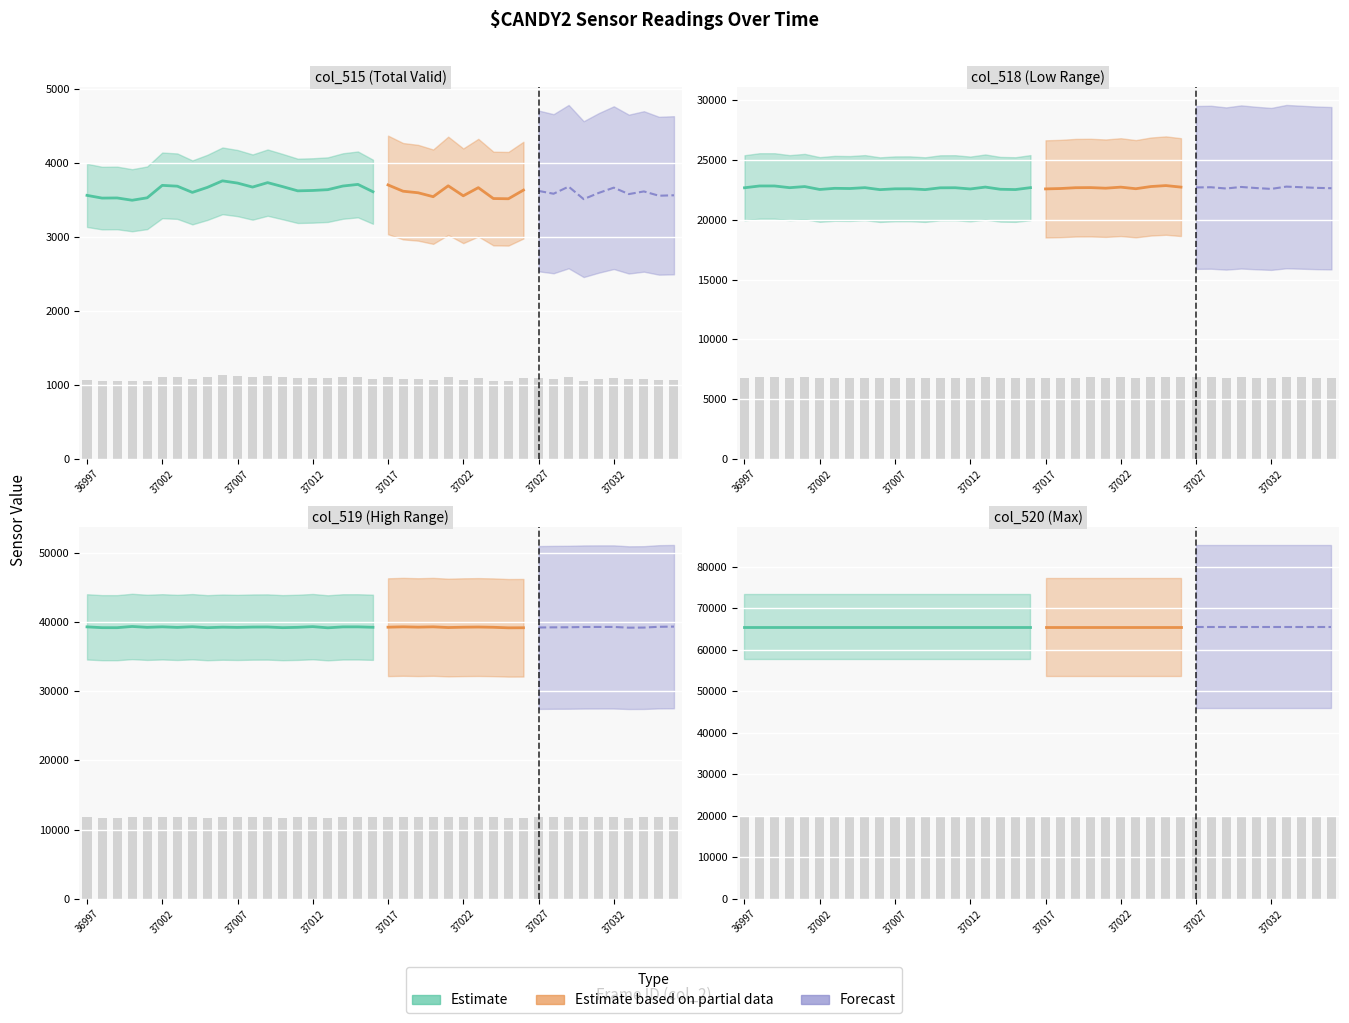

Are the bars grouped side by side (vs. stacked)?

Yes